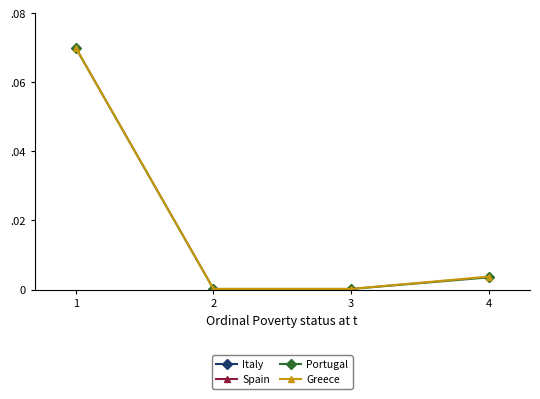

The Spain series shows 0.1 at 1. True or false?

True